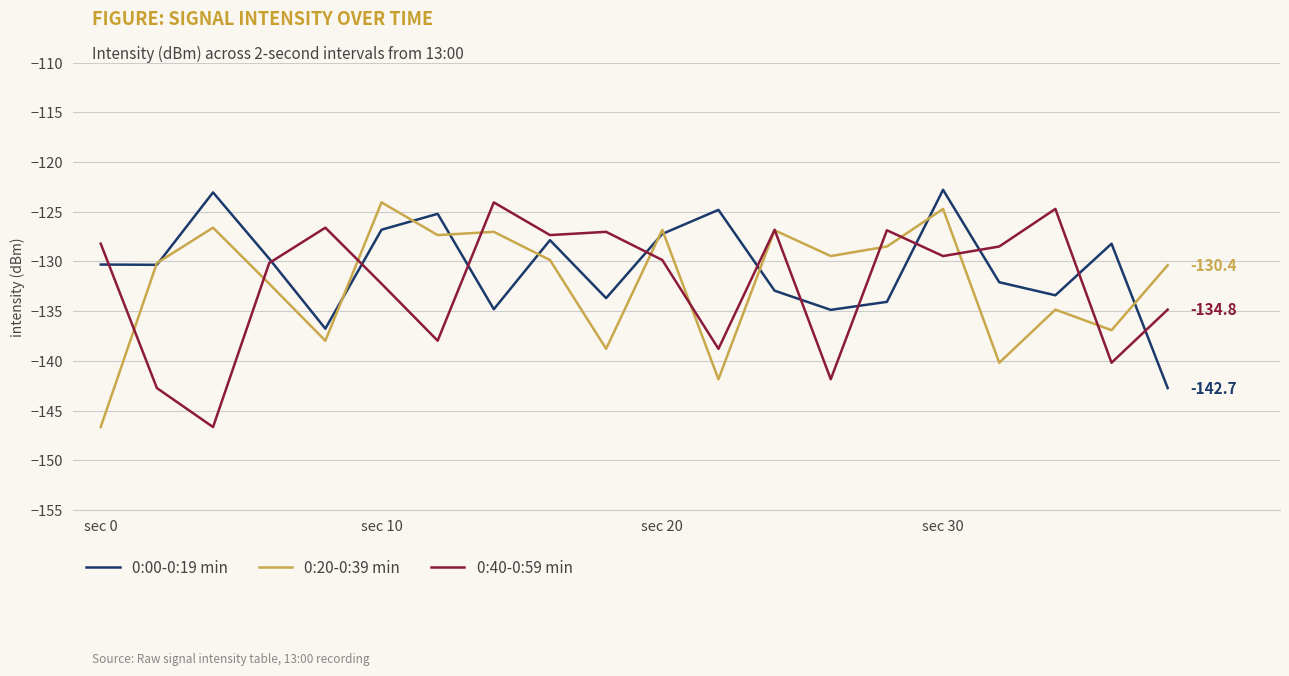

What is the maximum value shown in the chart?

-122.8